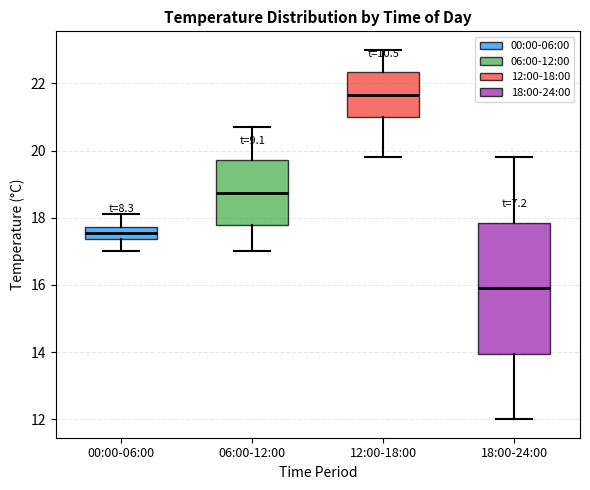

Where does the median line of the box for 12:00-18:00 sit on the y-axis? The values are not printed on the chart, so give them approximately, as read against the axis.

21.6